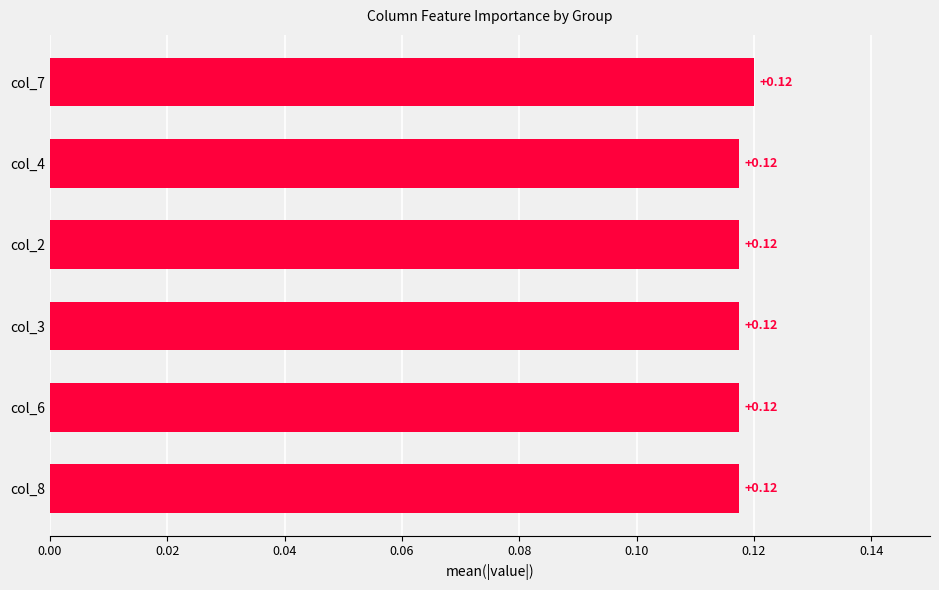

What is the sum of all values?

0.7